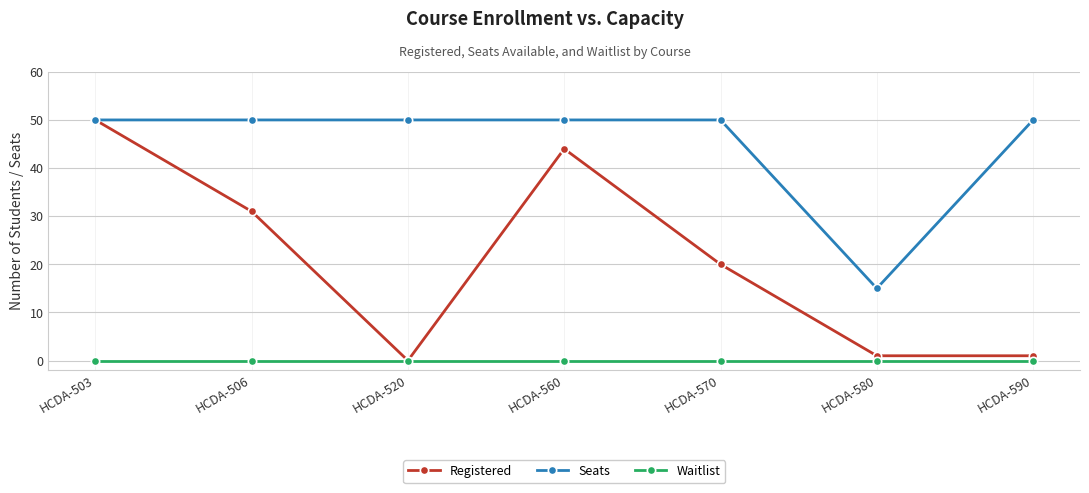

At which category is the sum across all series the highest?

HCDA-503